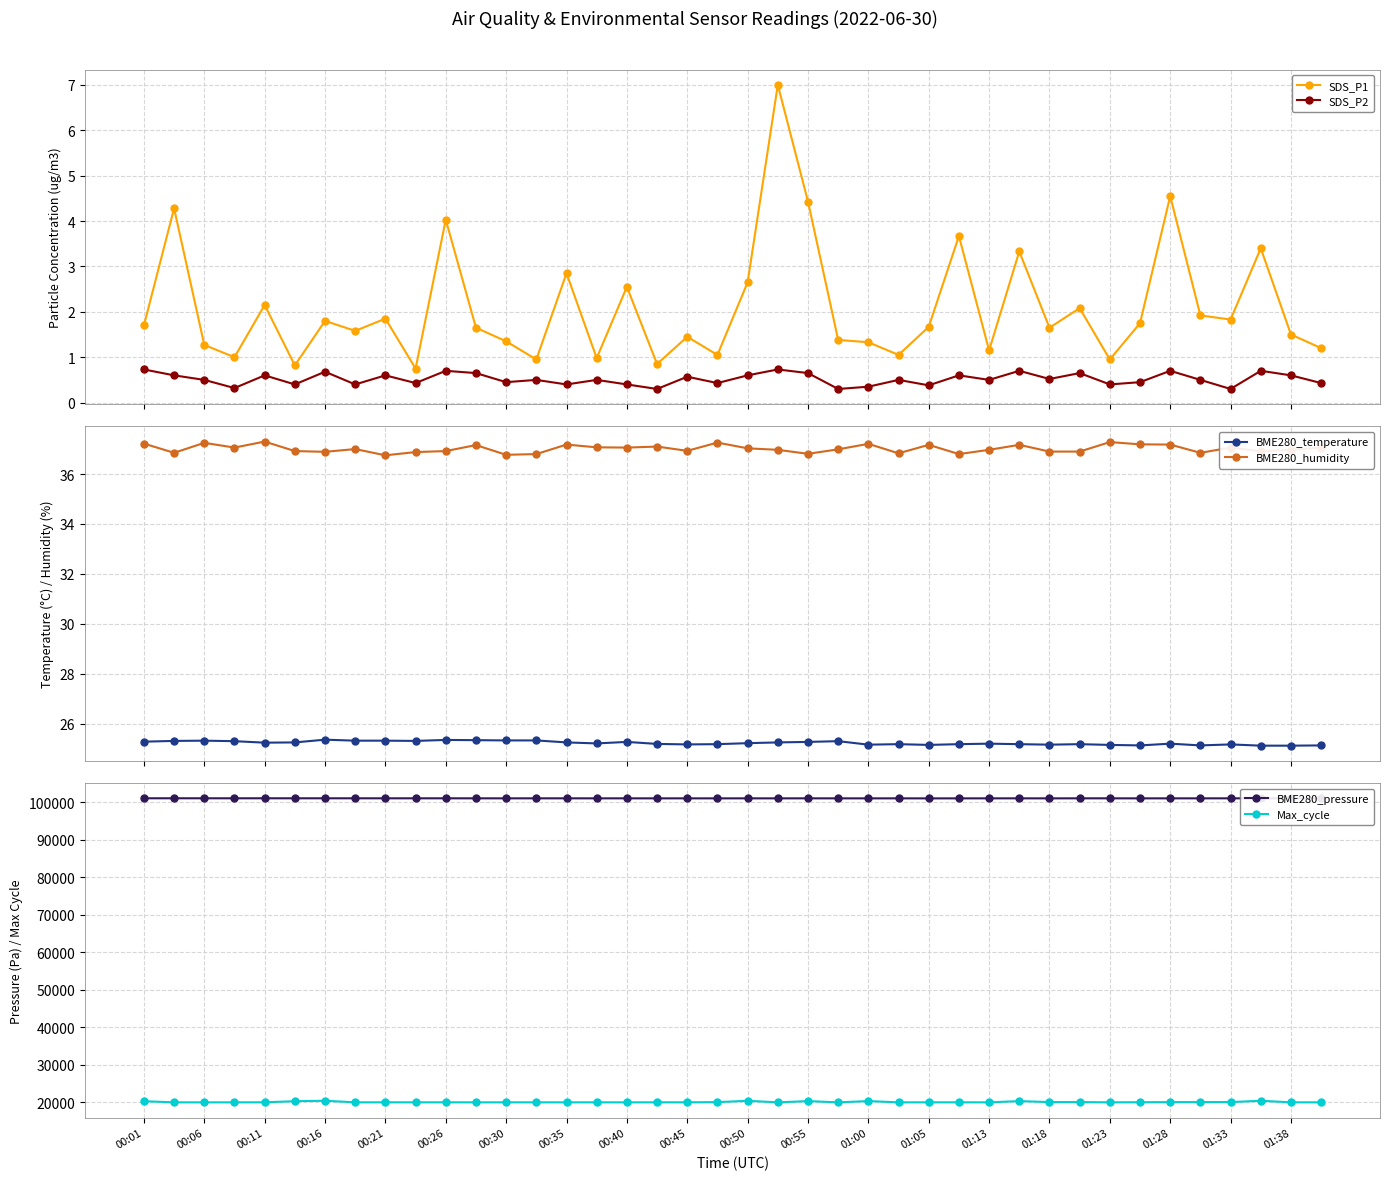

What is the smallest value displayed?

0.3